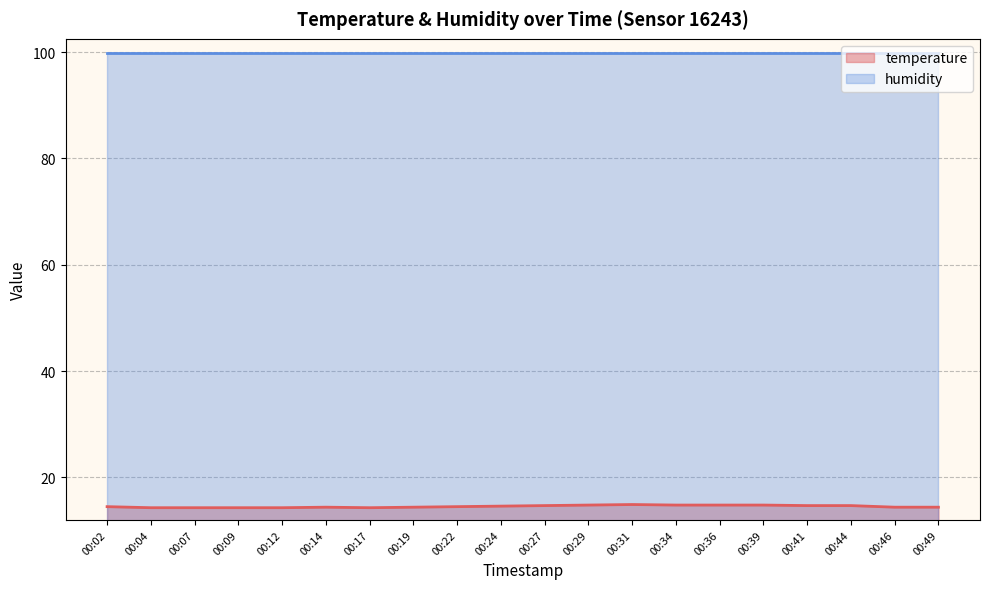

The chart shows a value of 5.7 at 00:09. True or false?

False